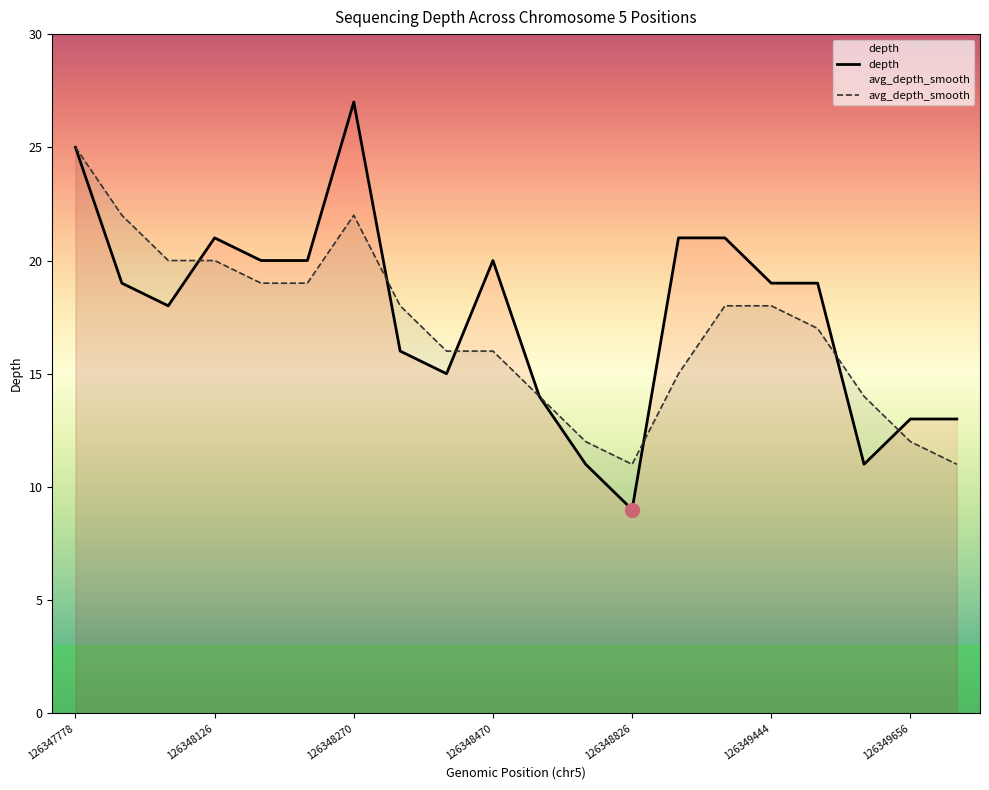

What is the spread (max minus min) of values at 126348126?

1